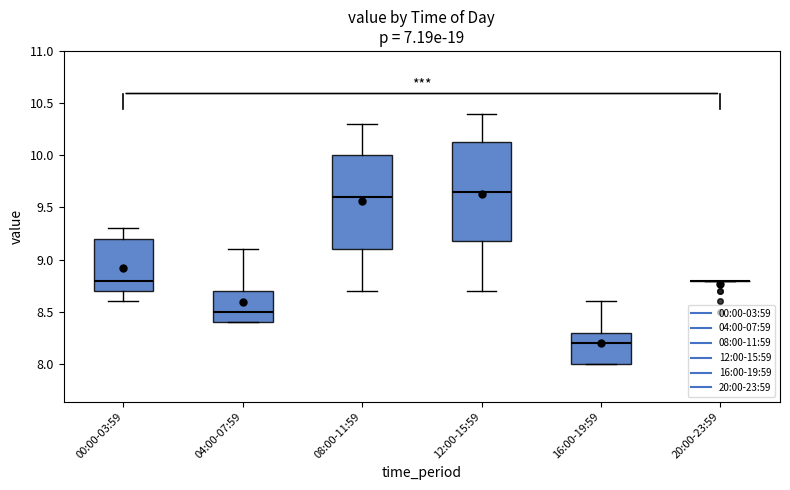

Reading left to right, transcribe this box plot: for each box, give where its median line is, the range the box spans, and where its two whiskers end, as read against the y-axis. The values are not printed on the chart, so give them approximately, as read against the axis.

00:00-03:59: median 8.80, box 8.70 to 9.20, whiskers 8.60 to 9.30
04:00-07:59: median 8.50, box 8.40 to 8.70, whiskers 8.40 to 9.10
08:00-11:59: median 9.60, box 9.10 to 10.00, whiskers 8.70 to 10.30
12:00-15:59: median 9.65, box 9.20 to 10.15, whiskers 8.70 to 10.40
16:00-19:59: median 8.20, box 8.00 to 8.30, whiskers 8.00 to 8.60
20:00-23:59: box collapsed to a line at 8.80, whiskers 8.80 to 8.80